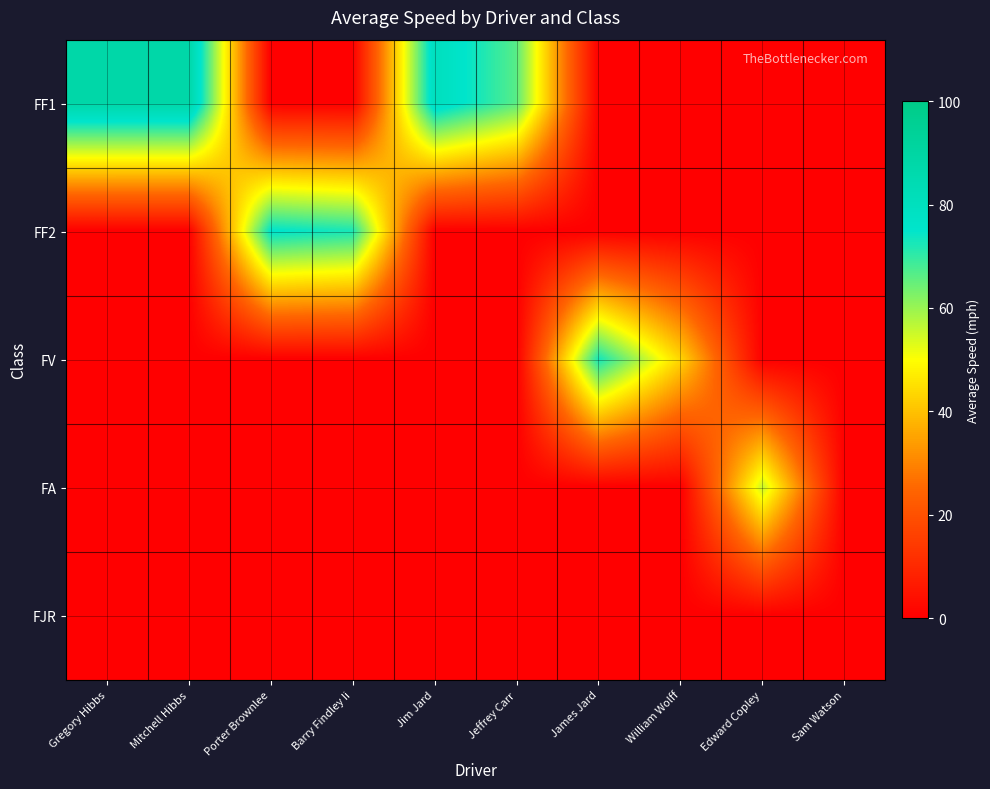

Reading right to left, what are all the values shown in this chart?

FF1: Sam Watson=0.0	Edward Copley=0.0	William Wolff=0.0	James Jard=0.0	Jeffrey Carr=66.3	Jim Jard=80.1	Barry Findley Ii=0.0	Porter Brownlee=0.0	Mitchell Hibbs=87.9	Gregory Hibbs=88.0
FF2: Sam Watson=0.0	Edward Copley=0.0	William Wolff=0.0	James Jard=0.0	Jeffrey Carr=0.0	Jim Jard=0.0	Barry Findley Ii=72.5	Porter Brownlee=75.4	Mitchell Hibbs=0.0	Gregory Hibbs=0.0
FV: Sam Watson=0.0	Edward Copley=0.0	William Wolff=43.3	James Jard=72.9	Jeffrey Carr=0.0	Jim Jard=0.0	Barry Findley Ii=0.0	Porter Brownlee=0.0	Mitchell Hibbs=0.0	Gregory Hibbs=0.0
FA: Sam Watson=0.0	Edward Copley=55.6	William Wolff=0.0	James Jard=0.0	Jeffrey Carr=0.0	Jim Jard=0.0	Barry Findley Ii=0.0	Porter Brownlee=0.0	Mitchell Hibbs=0.0	Gregory Hibbs=0.0
FJR: Sam Watson=0.0	Edward Copley=0.0	William Wolff=0.0	James Jard=0.0	Jeffrey Carr=0.0	Jim Jard=0.0	Barry Findley Ii=0.0	Porter Brownlee=0.0	Mitchell Hibbs=0.0	Gregory Hibbs=0.0